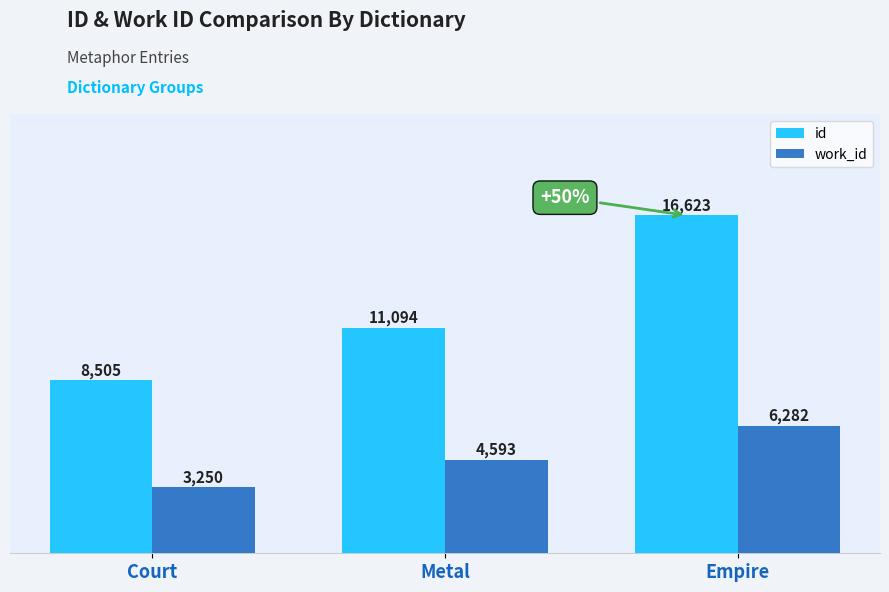

What is the label of the 3rd bar from the right?

Court